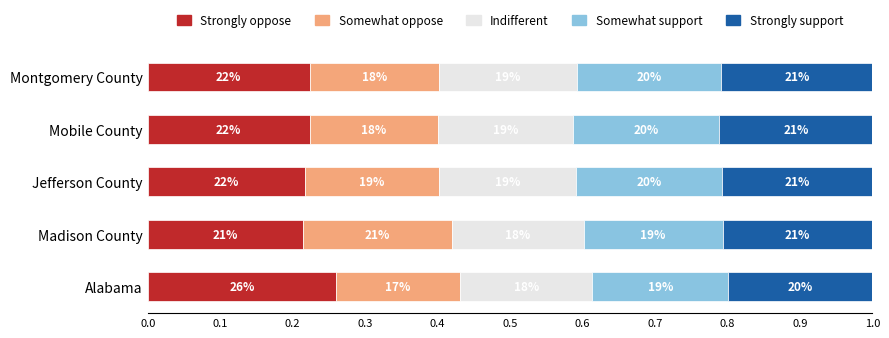

What are all the series names shown in the legend?

Strongly oppose, Somewhat oppose, Indifferent, Somewhat support, Strongly support